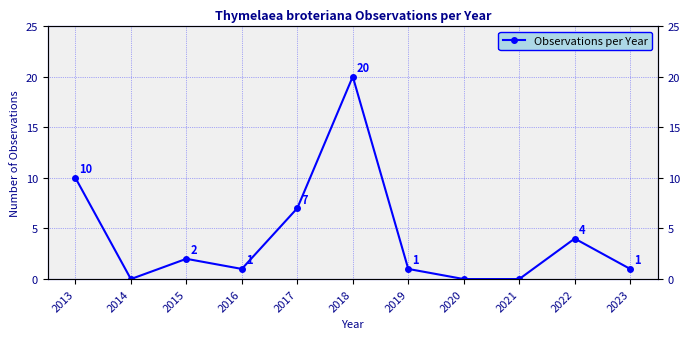

Reading left to right, what are all the values shown in this chart?

10	0	2	1	7	20	1	0	0	4	1